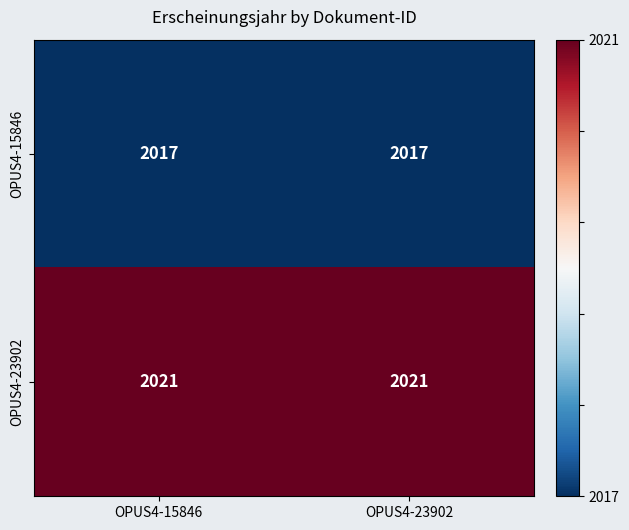

Reading right to left, extract all data points from this chart.

OPUS4-15846: OPUS4-23902=2017	OPUS4-15846=2017
OPUS4-23902: OPUS4-23902=2021	OPUS4-15846=2021